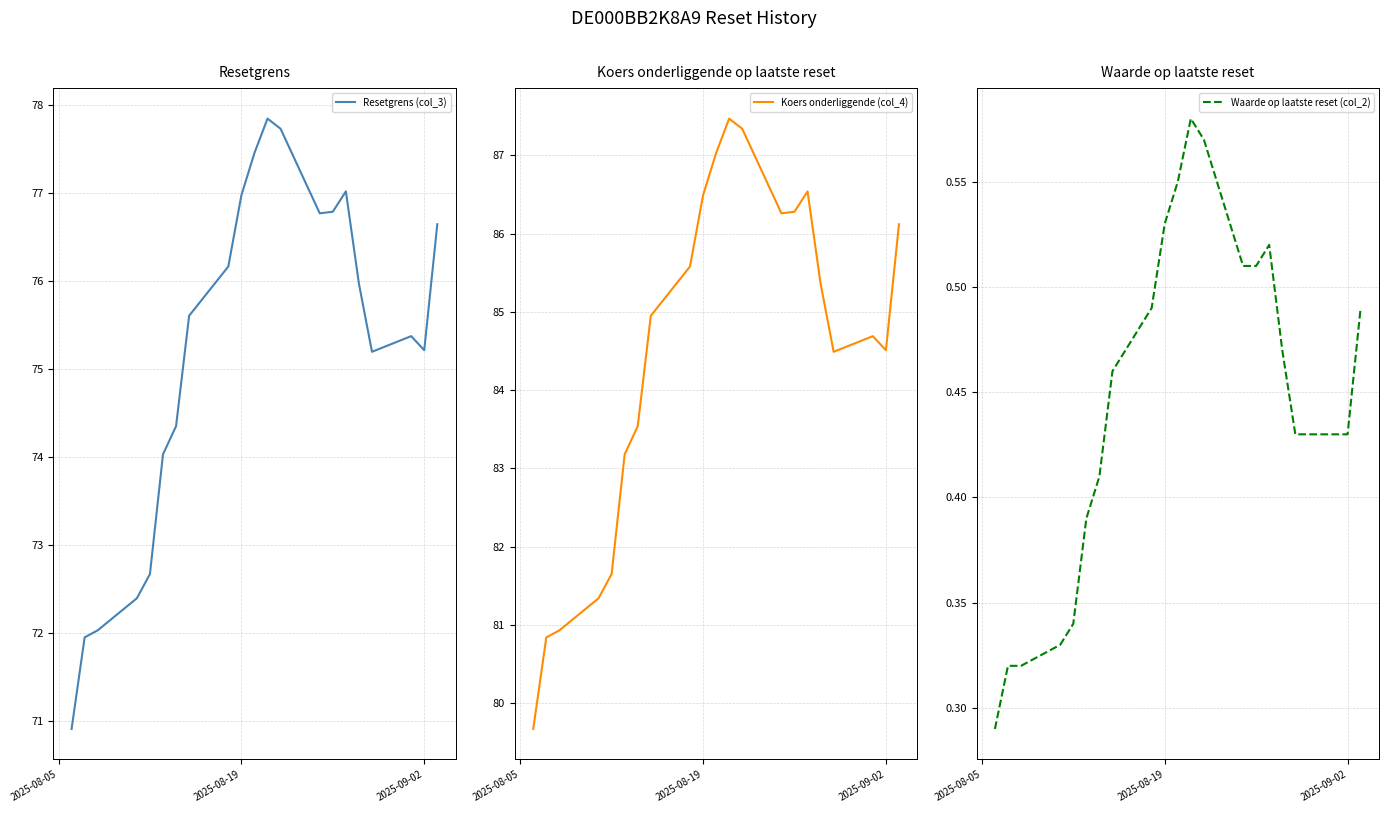

List the series in order of their peak value, lowest first.

Waarde op laatste reset (col_2), Resetgrens (col_3), Koers onderliggende (col_4)